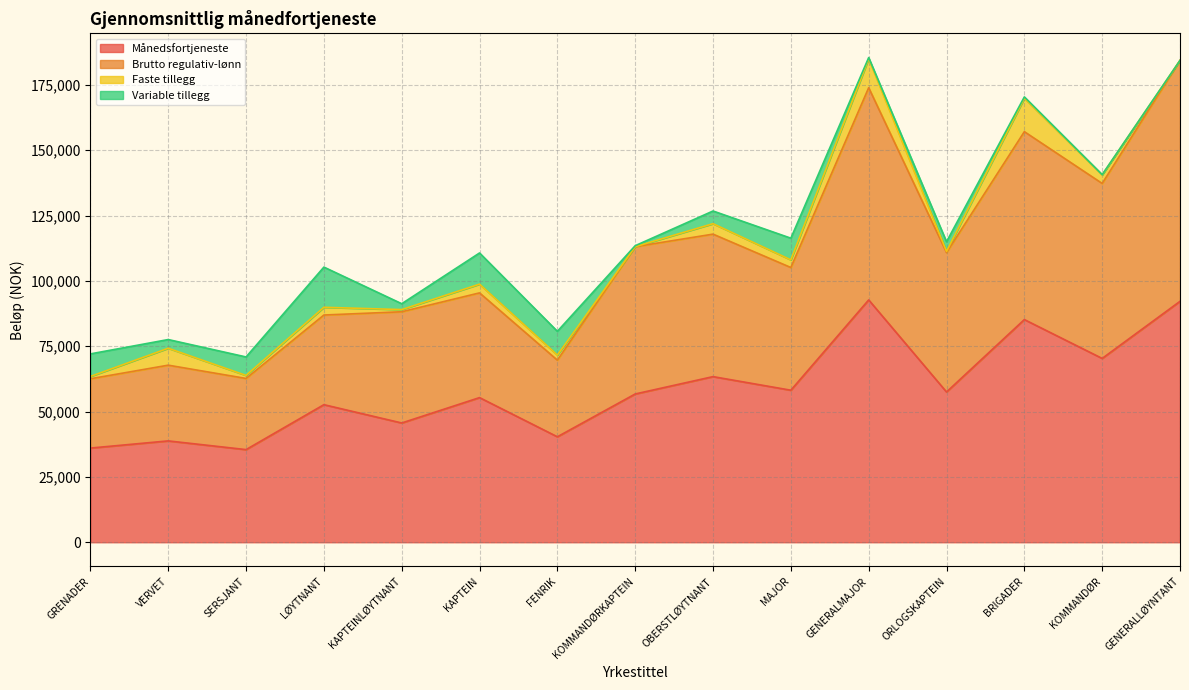

The value of Brutto regulativ-lønn at LØYTNANT is 138520.9. True or false?

False